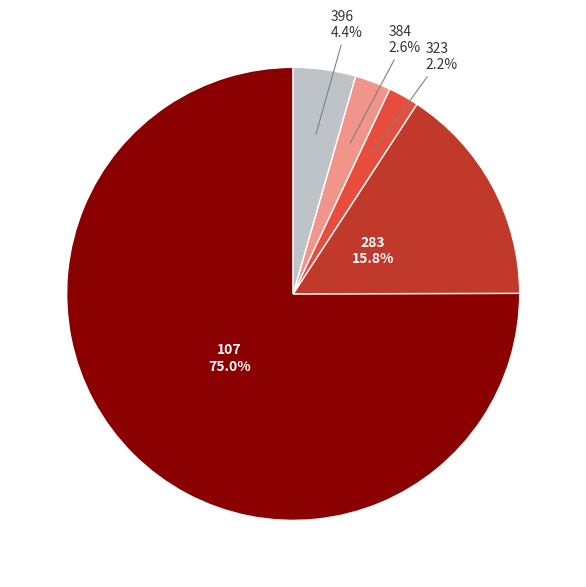

How many segments does this pie chart have?

5